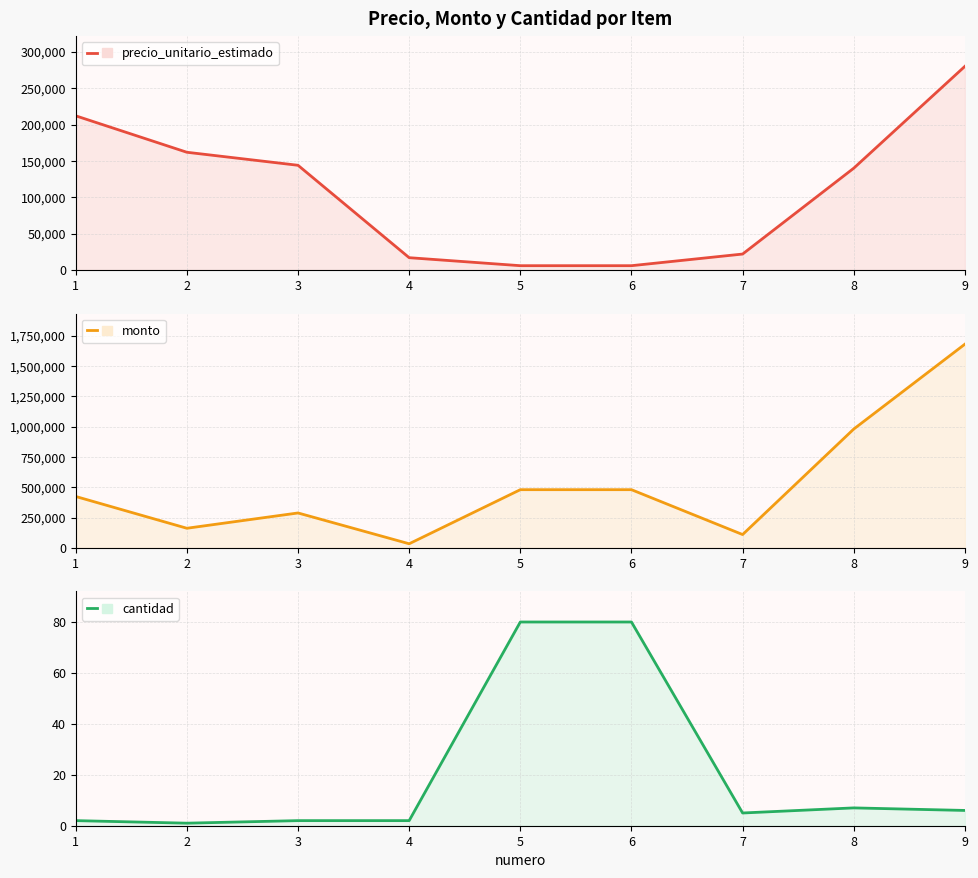

The value of monto at 3 is 407334. True or false?

False